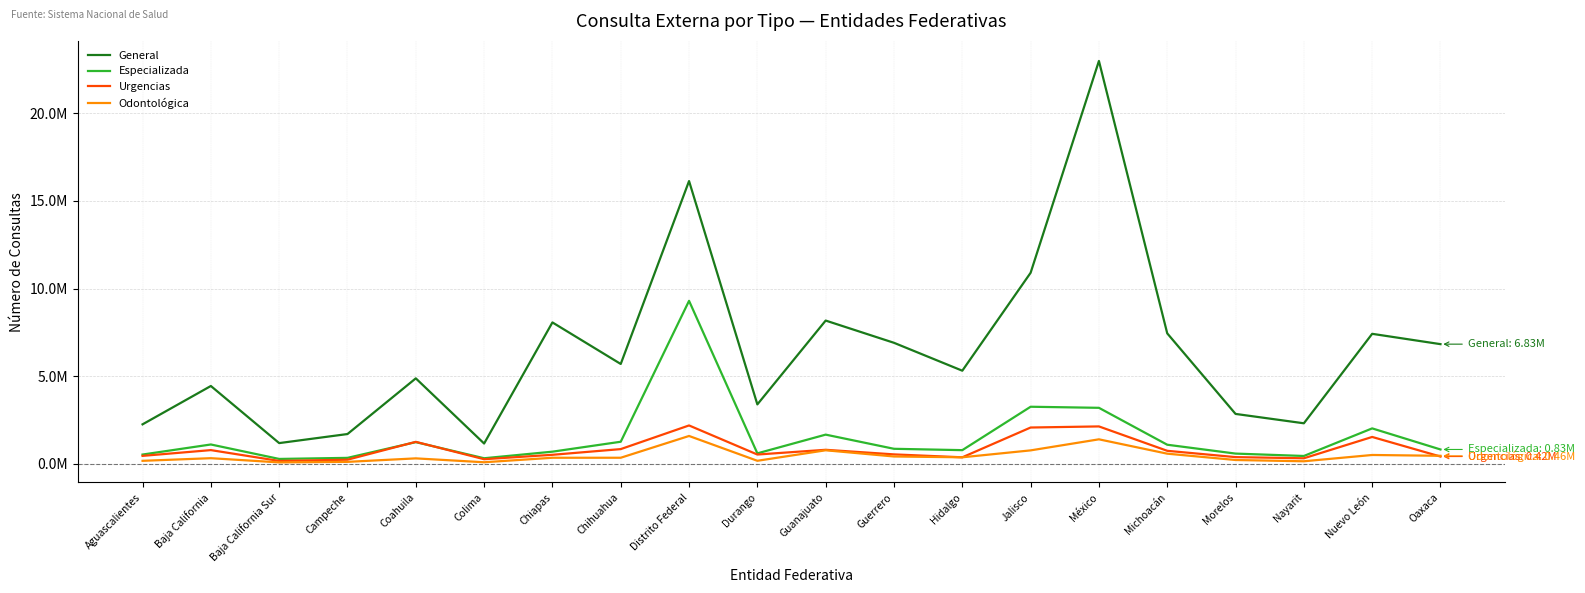

Does the chart display data point markers on the line(s)?

No